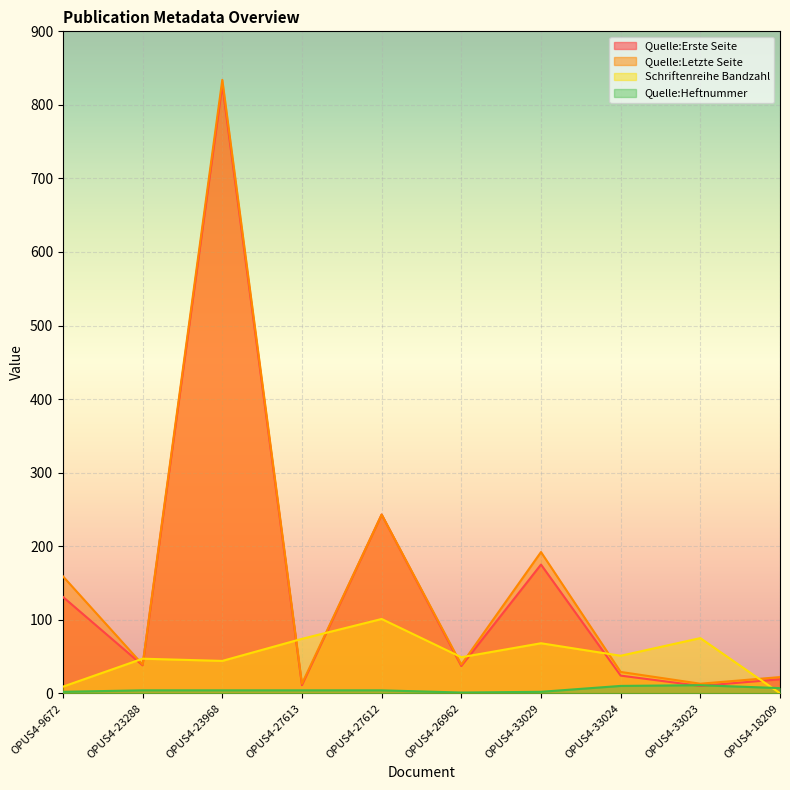

Which series has the largest total across all categories?

Quelle:Letzte Seite